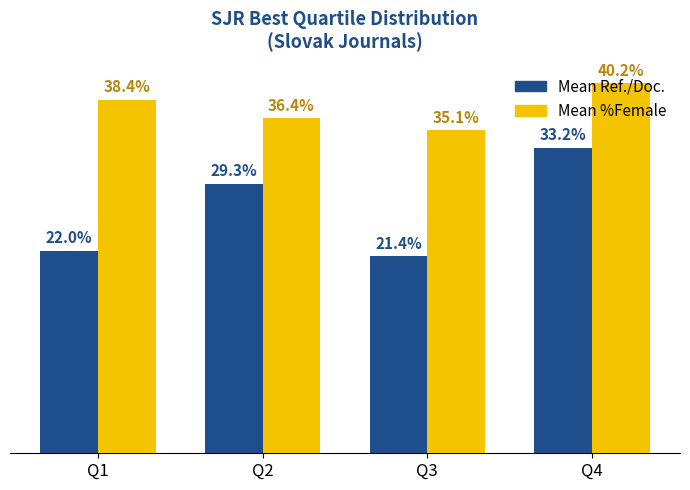

At which label is Mean %Female closest to 37?

Q2